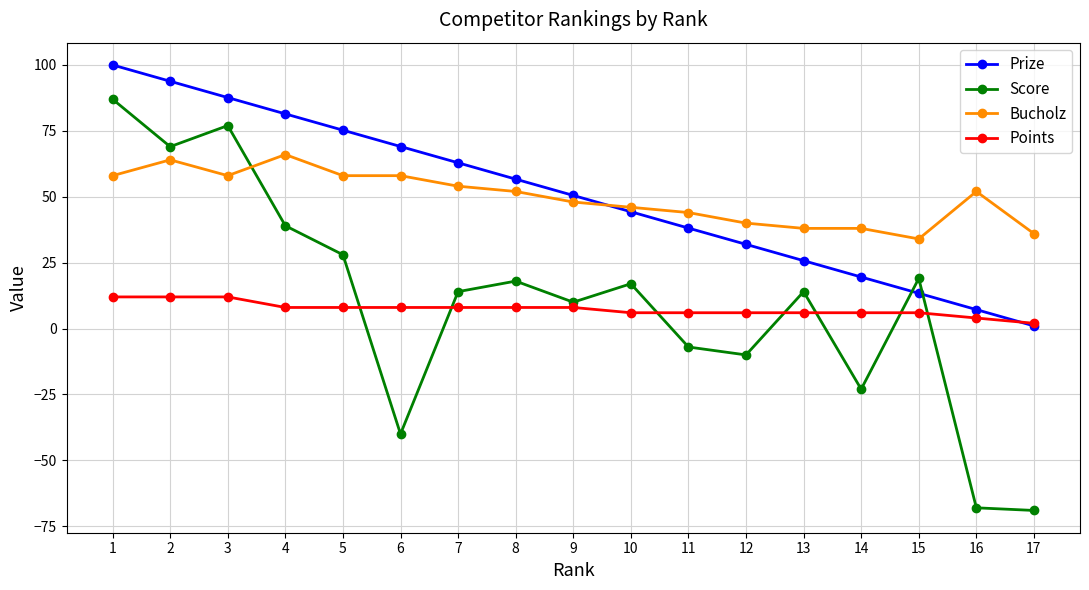

What is the difference between the maximum and minimum values in the Prize series?

99.0